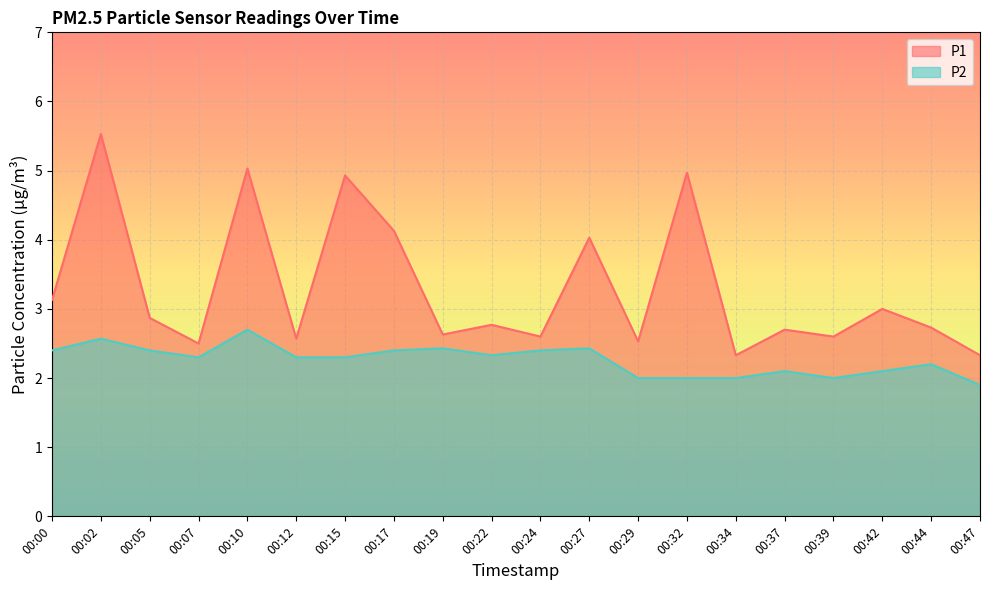

Where is P1 nearest to the value 3?

00:42